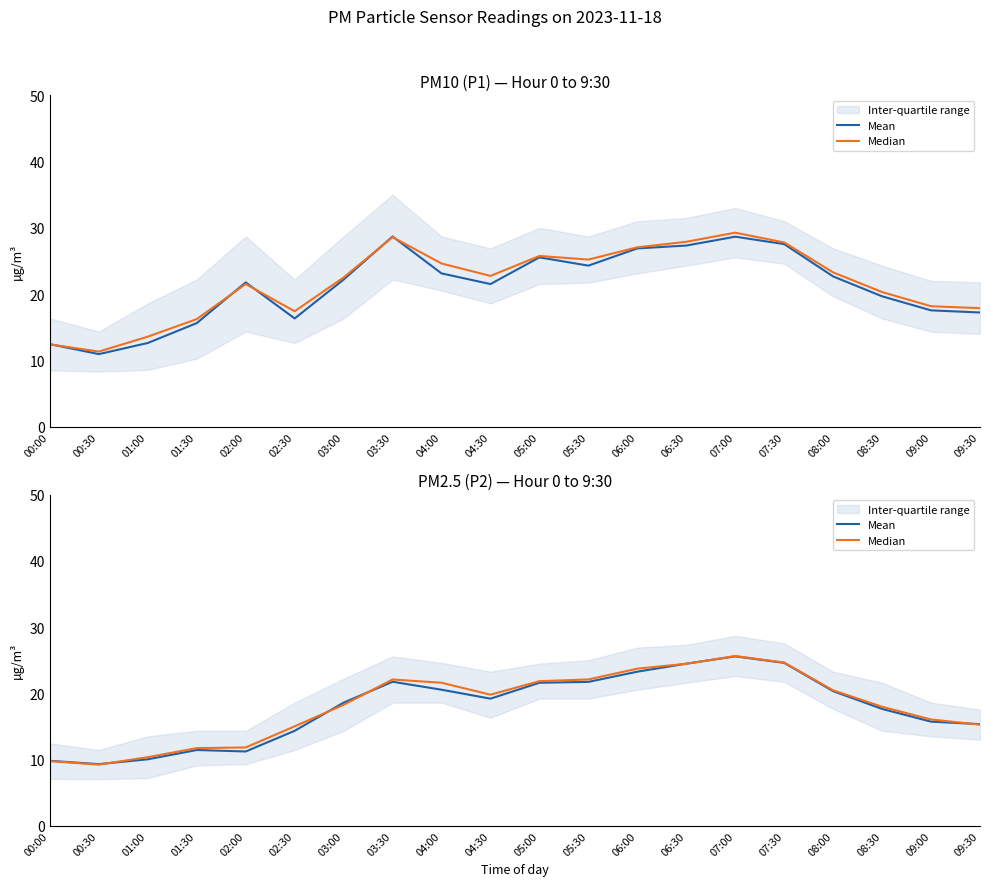

Is it true that Median equals 20.0 at 02:00?

False